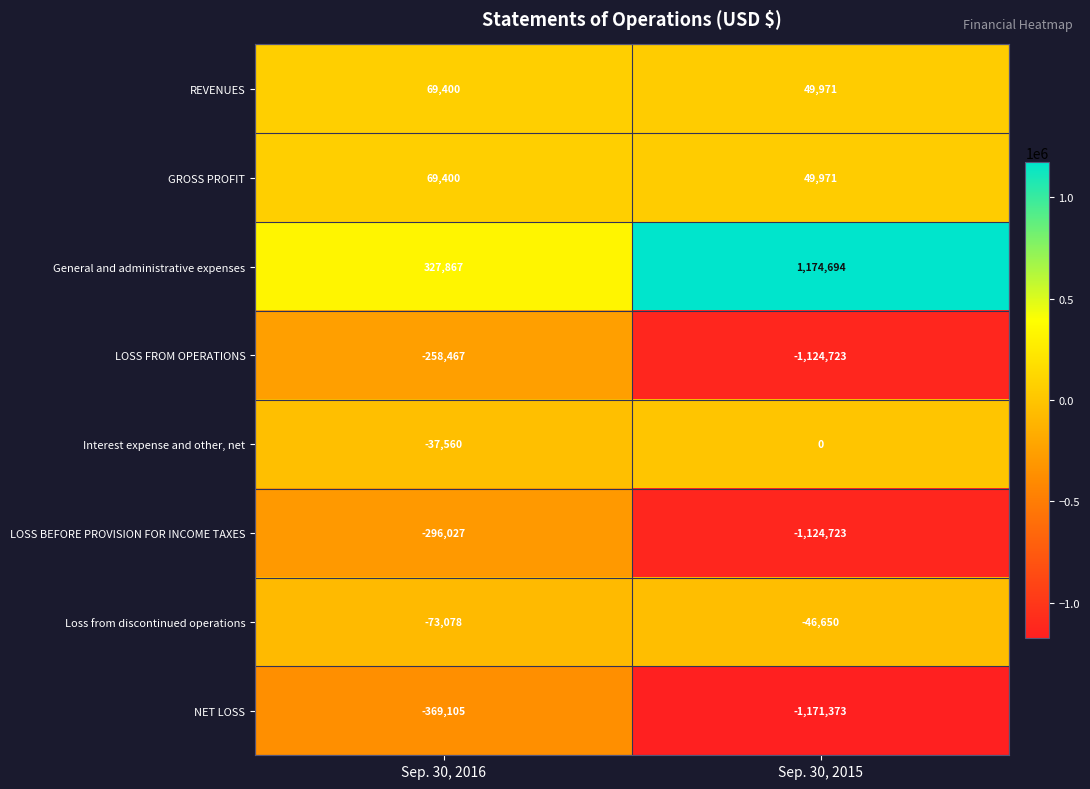

Where is Loss from discontinued operations nearest to the value -59864?

Sep. 30, 2016